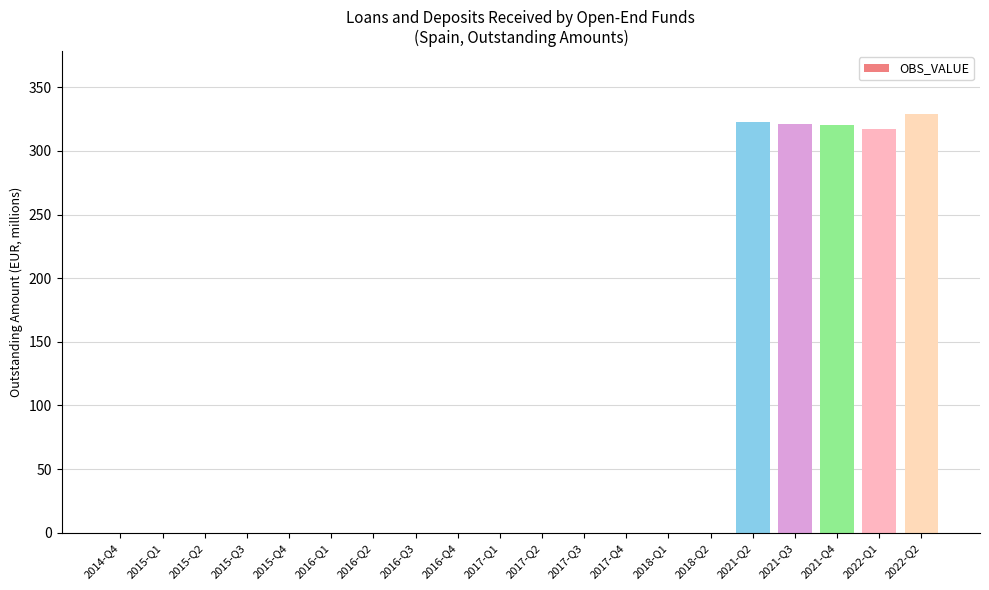

What is the sum of the values at 2022-Q1 and 2015-Q3?

317